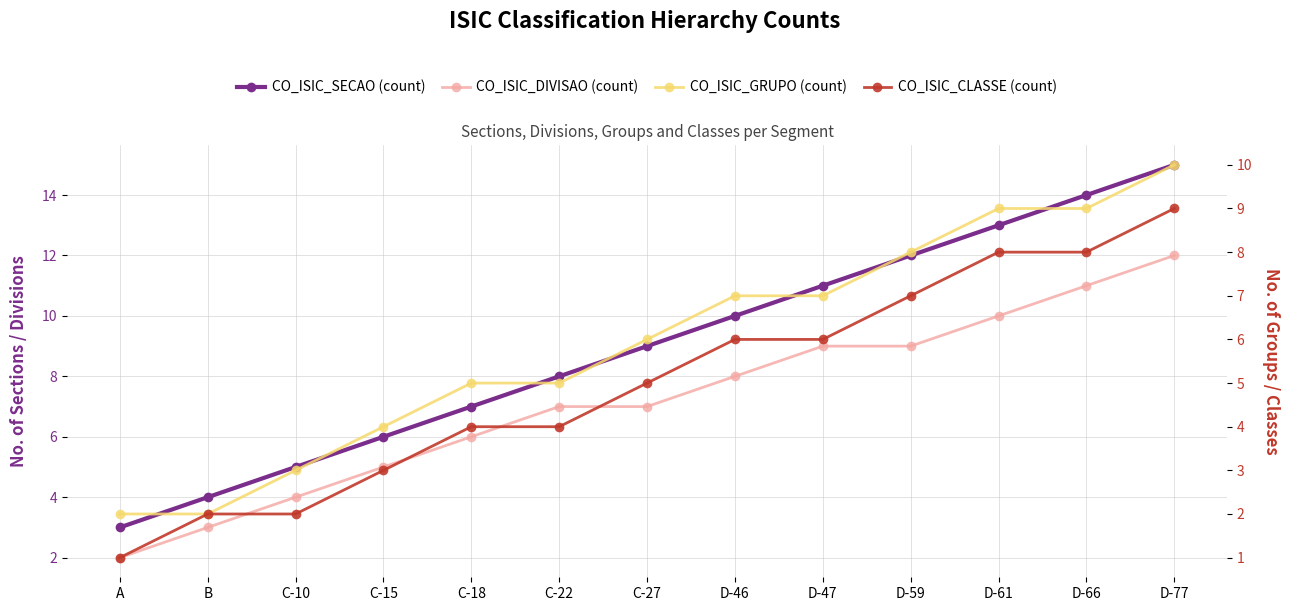

What is the difference between the second highest and minimum values in the CO_ISIC_DIVISAO (count) series?

9